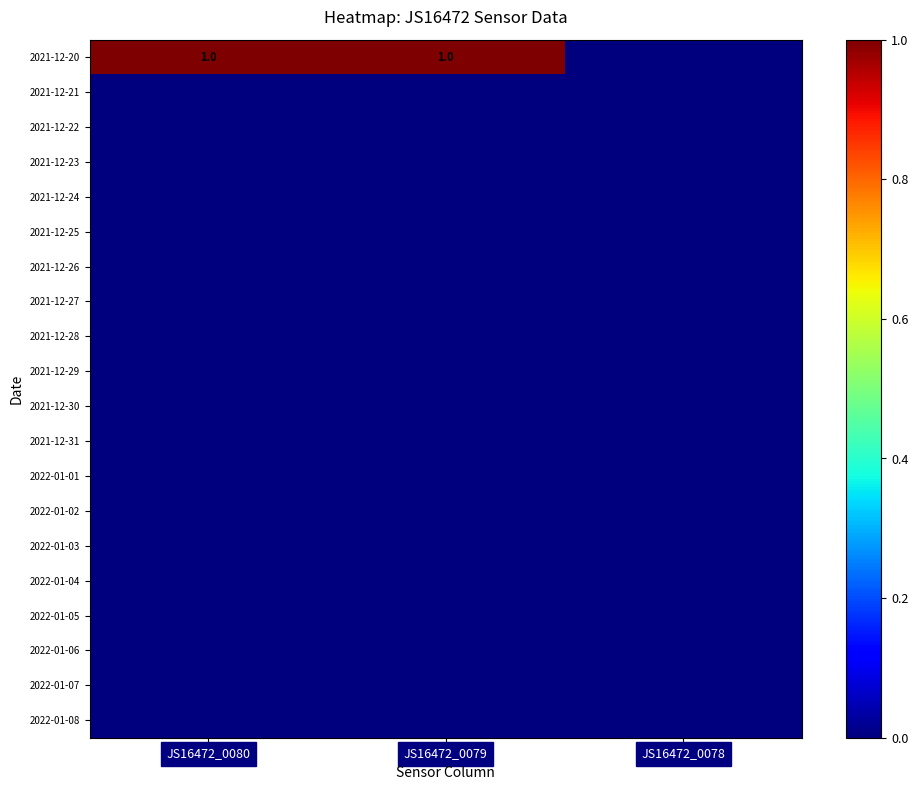

Which category has the highest value across all series?

JS16472_0080